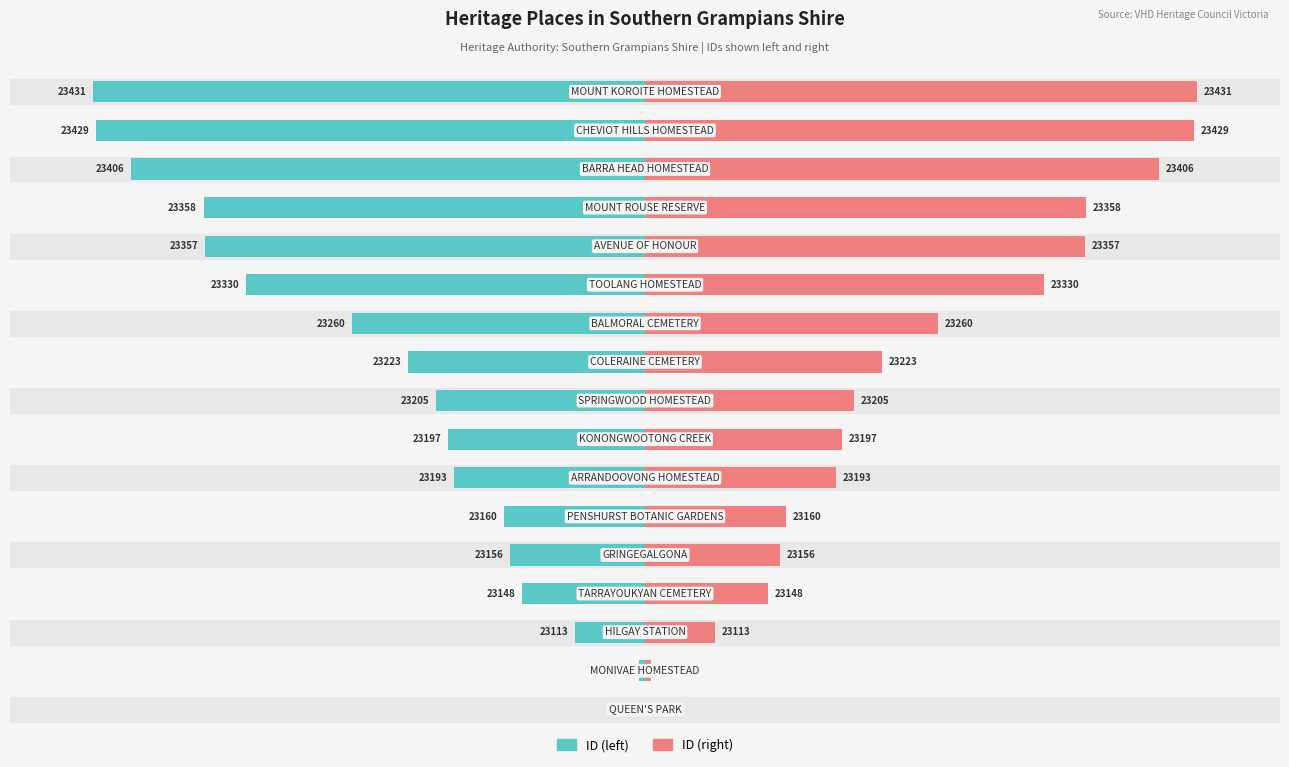

Which series has the largest total across all categories?

ID (right)